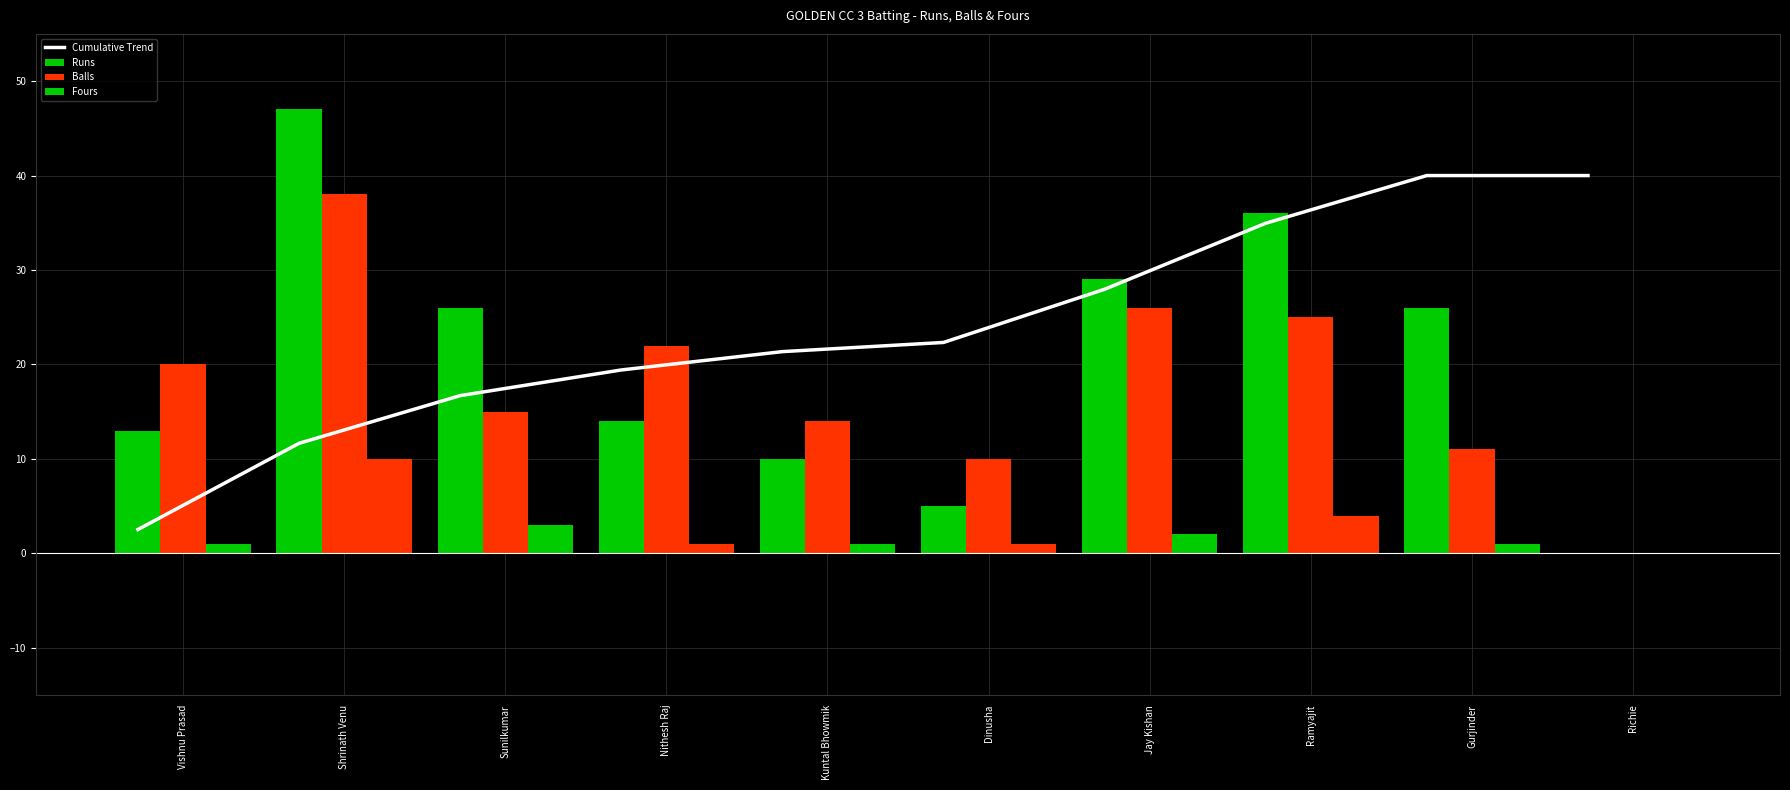

Reading left to right, transcribe all the data shown in this chart.

Cumulative Trend: 2.5	11.7	16.7	19.4	21.4	22.3	28.0	35.0	40.0	40.0
Runs: 13.0	47.0	26.0	14.0	10.0	5.0	29.0	36.0	26.0	0.0
Balls: 20.0	38.0	15.0	22.0	14.0	10.0	26.0	25.0	11.0	0.0
Fours: 1.0	10.0	3.0	1.0	1.0	1.0	2.0	4.0	1.0	0.0